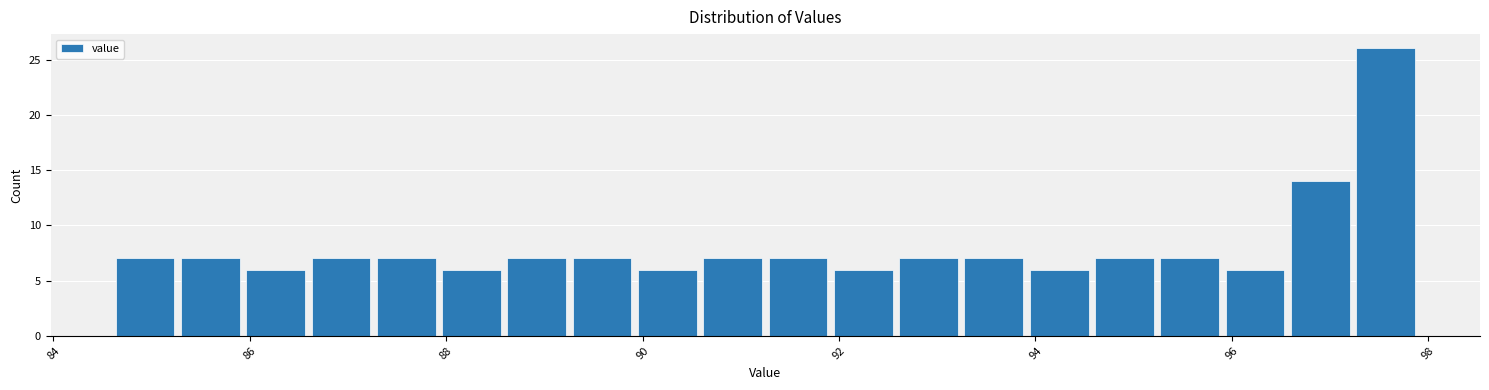

Read against the x-axis, roughly where is the centre of the tallest bar?

97.6